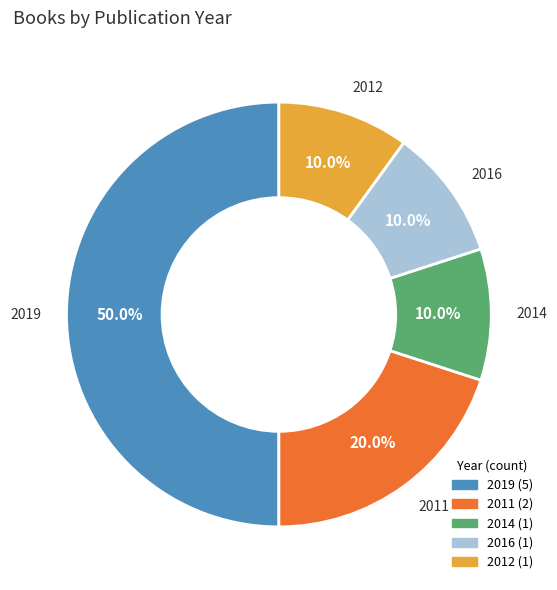

How much of the chart is everything except 2014?

90.0%